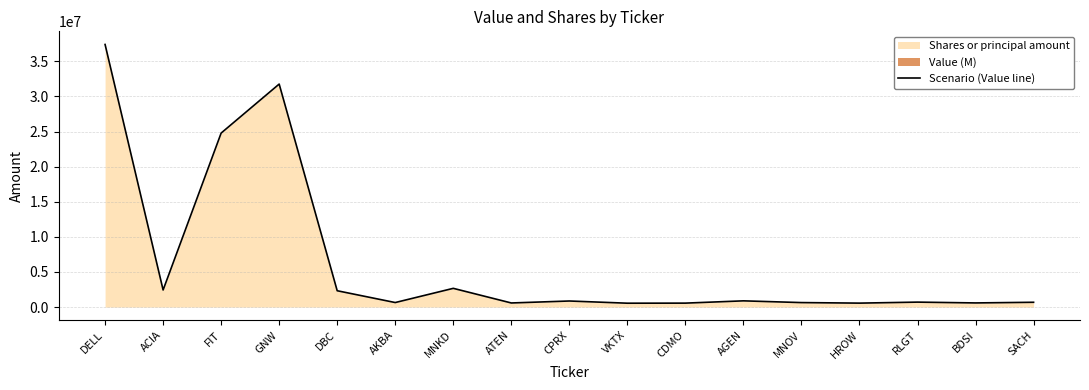

Rank the categories by value from lowest to highest.

VKTX, HROW, CDMO, ATEN, BDSI, MNOV, AKBA, SACH, RLGT, CPRX, AGEN, DBC, ACIA, MNKD, FIT, GNW, DELL